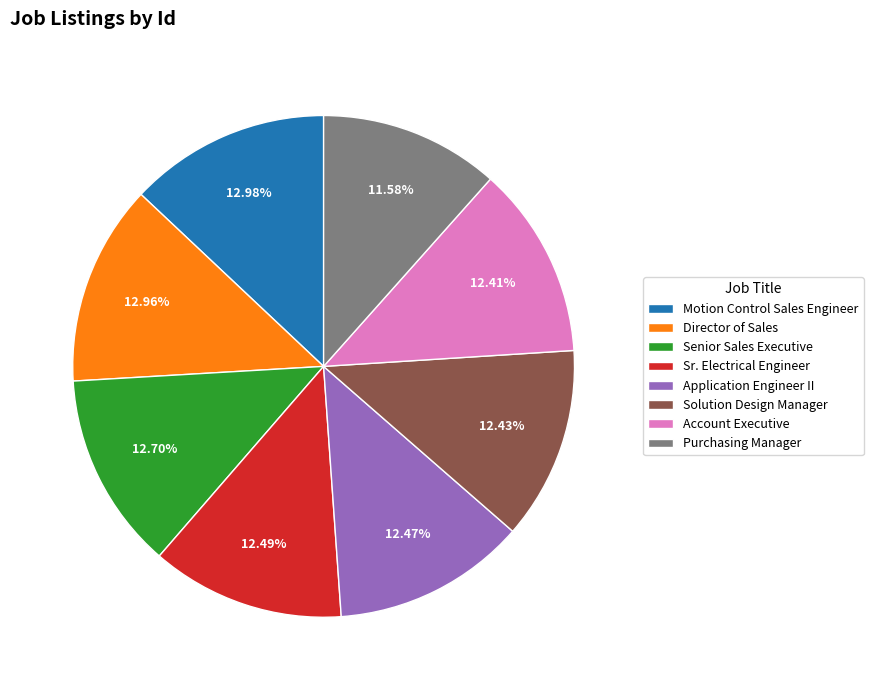

What is the ratio of the value at Sr. Electrical Engineer to the value at Purchasing Manager?

1.1